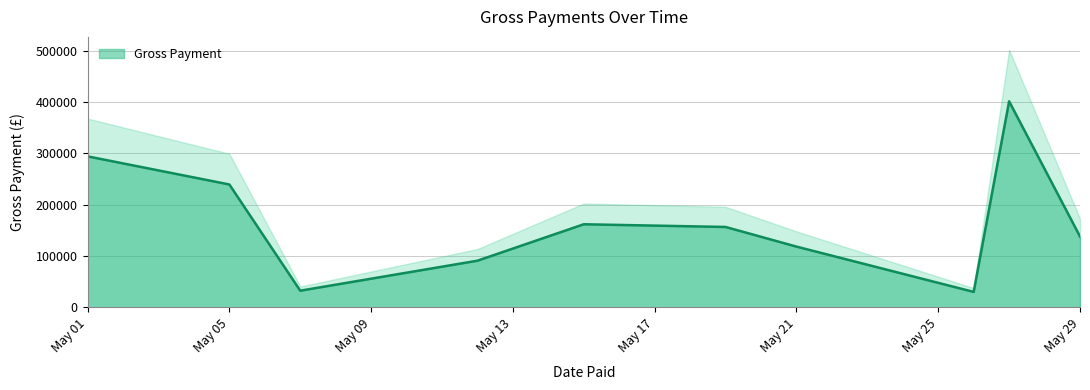

Does the chart display data point markers on the line(s)?

No